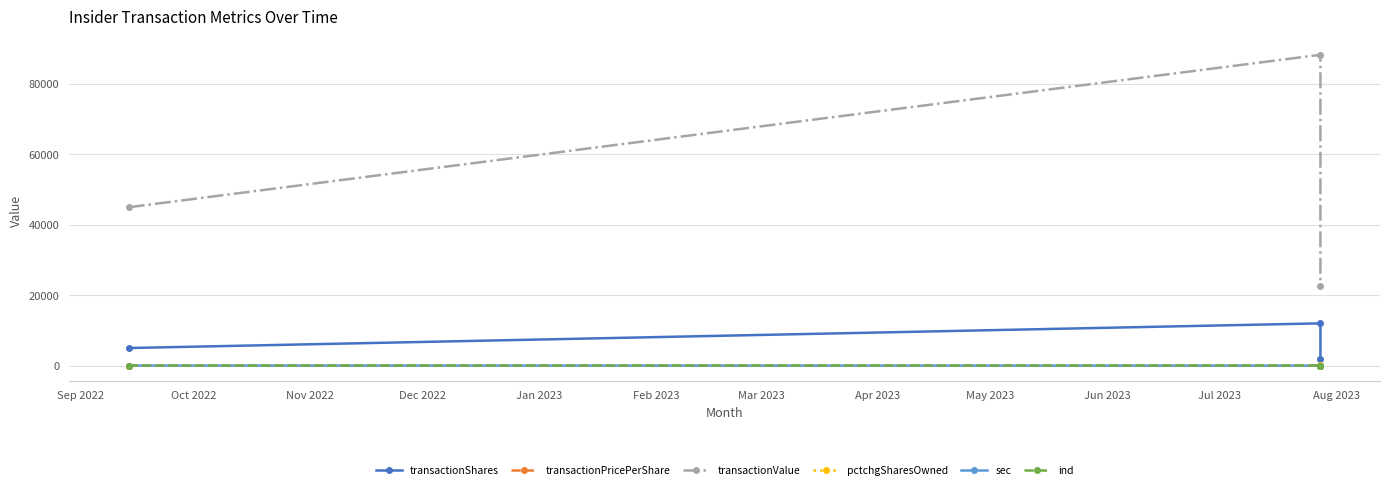

What is the difference between the highest and lowest values at Nov 2022?

22483.0